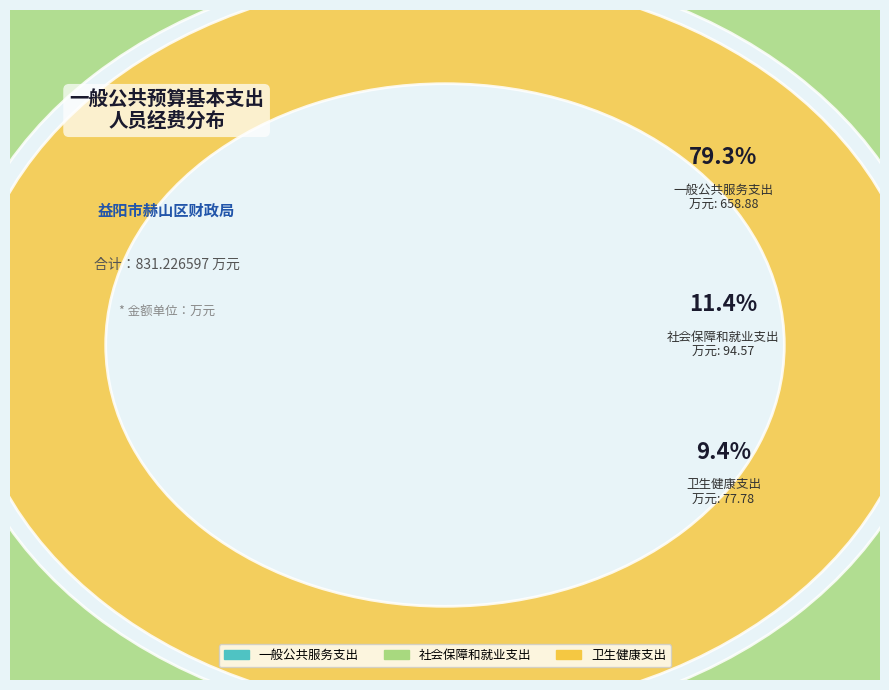

Which slice is the smallest?

卫生健康支出